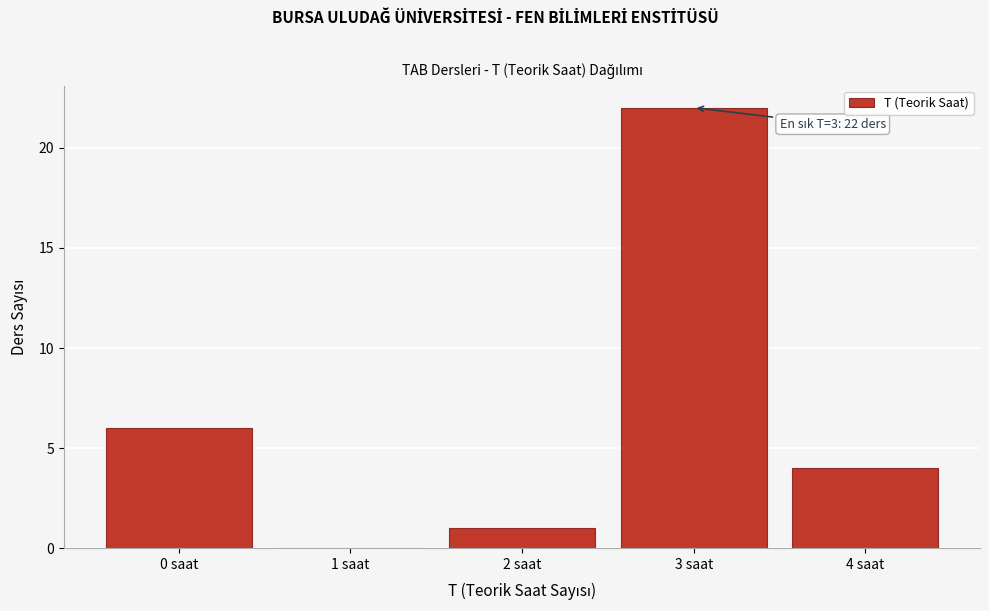

Over which range of the x-axis is the bar tallest?

2.5 to 3.5